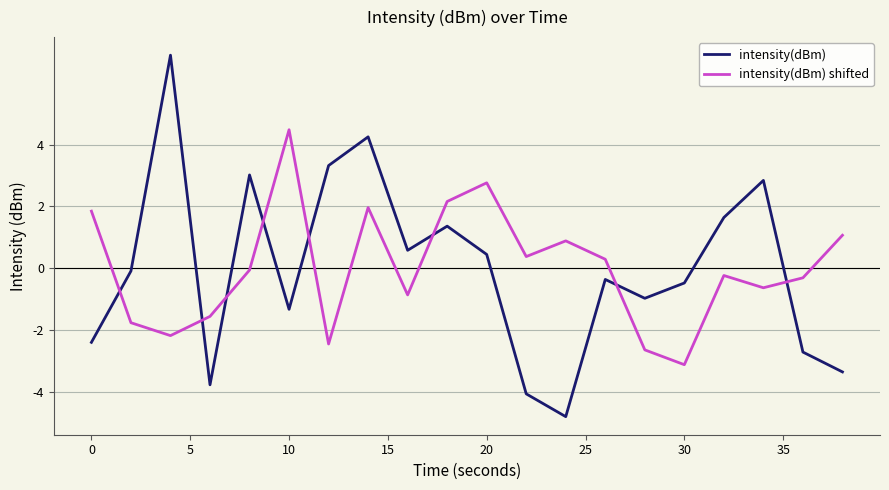

True or false: intensity(dBm) shifted has more than 1 interior local peaks.

True